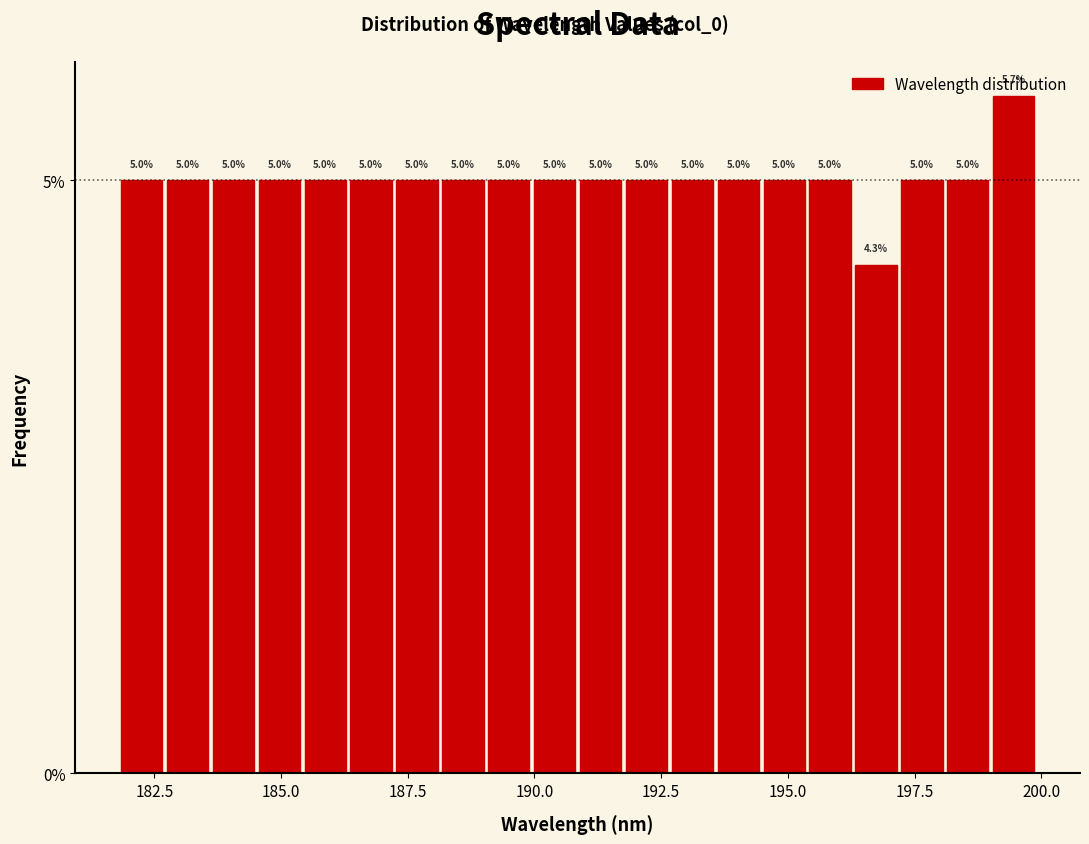

Read against the x-axis, roughly where is the centre of the tallest bar?

199.5